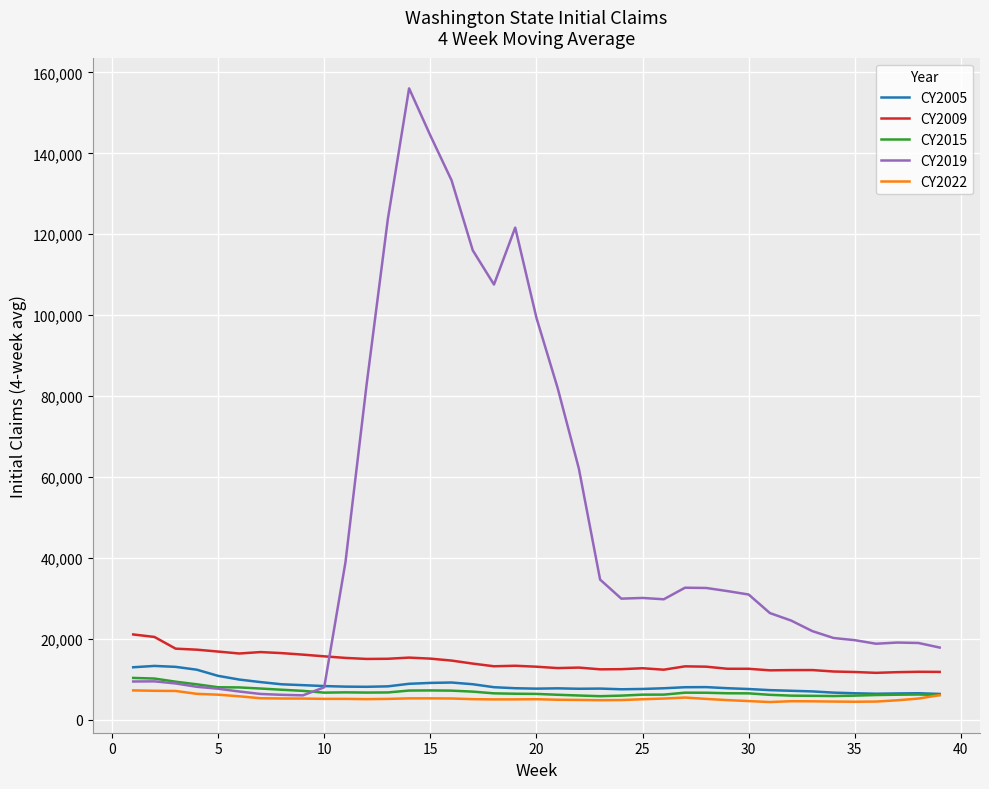

True or false: CY2005 and CY2009 intersect in this chart.

False